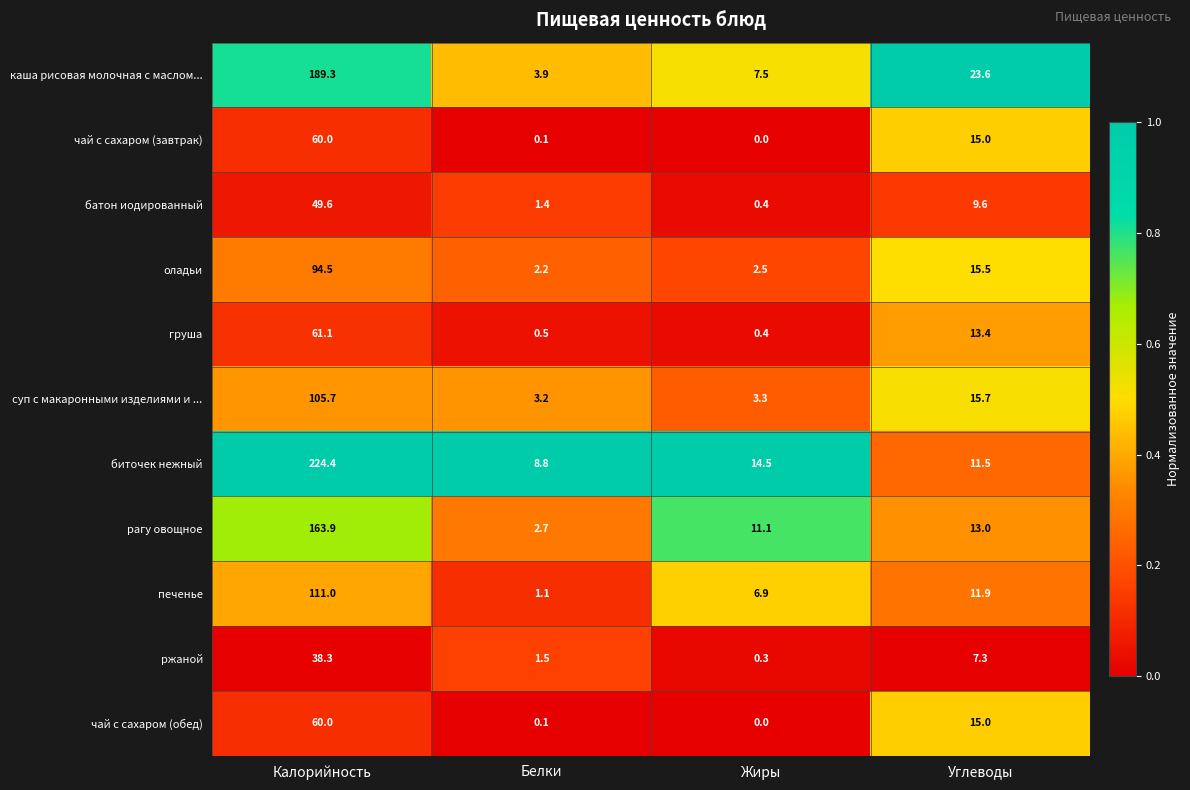

Which series has the largest range (max minus min)?

биточек нежный